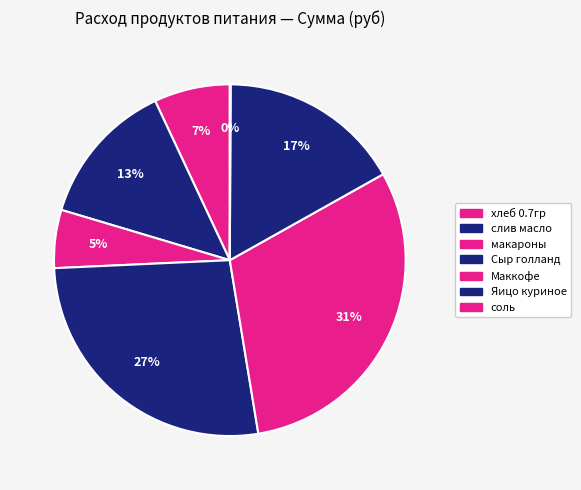

What is the change in value from Сыр голланд to Яицо куриное?

-1174.8